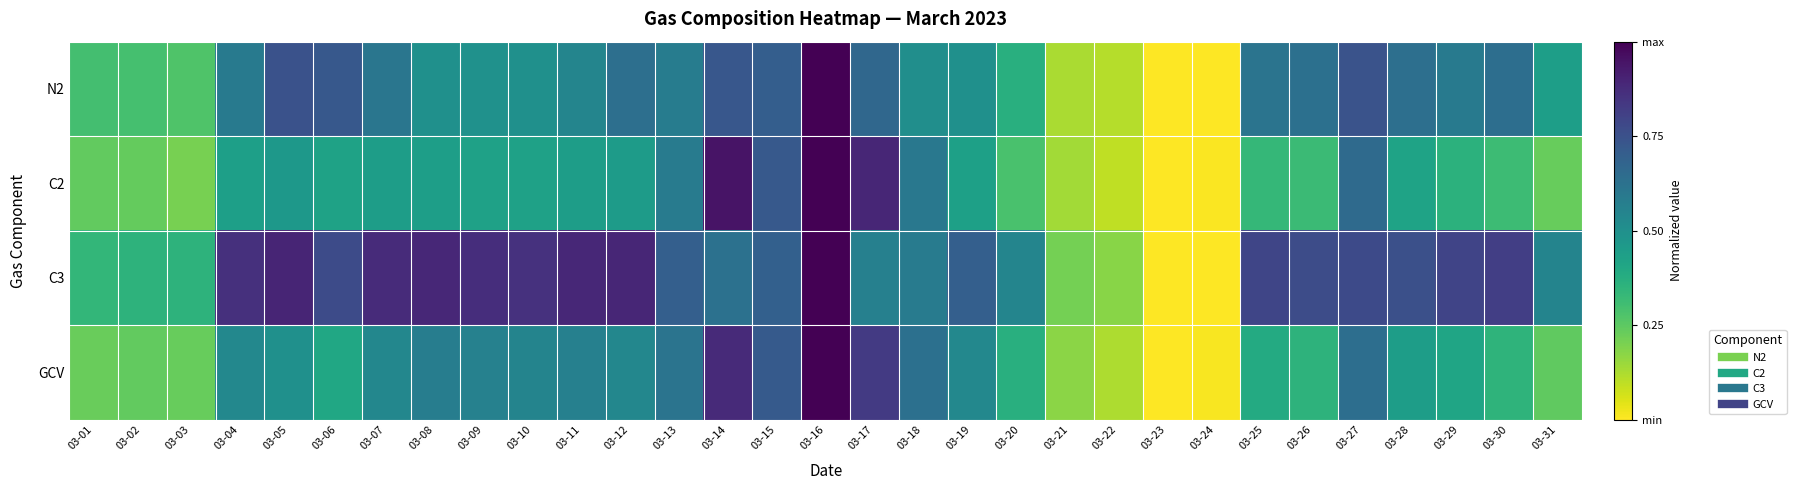

How many series are shown in this chart?

4